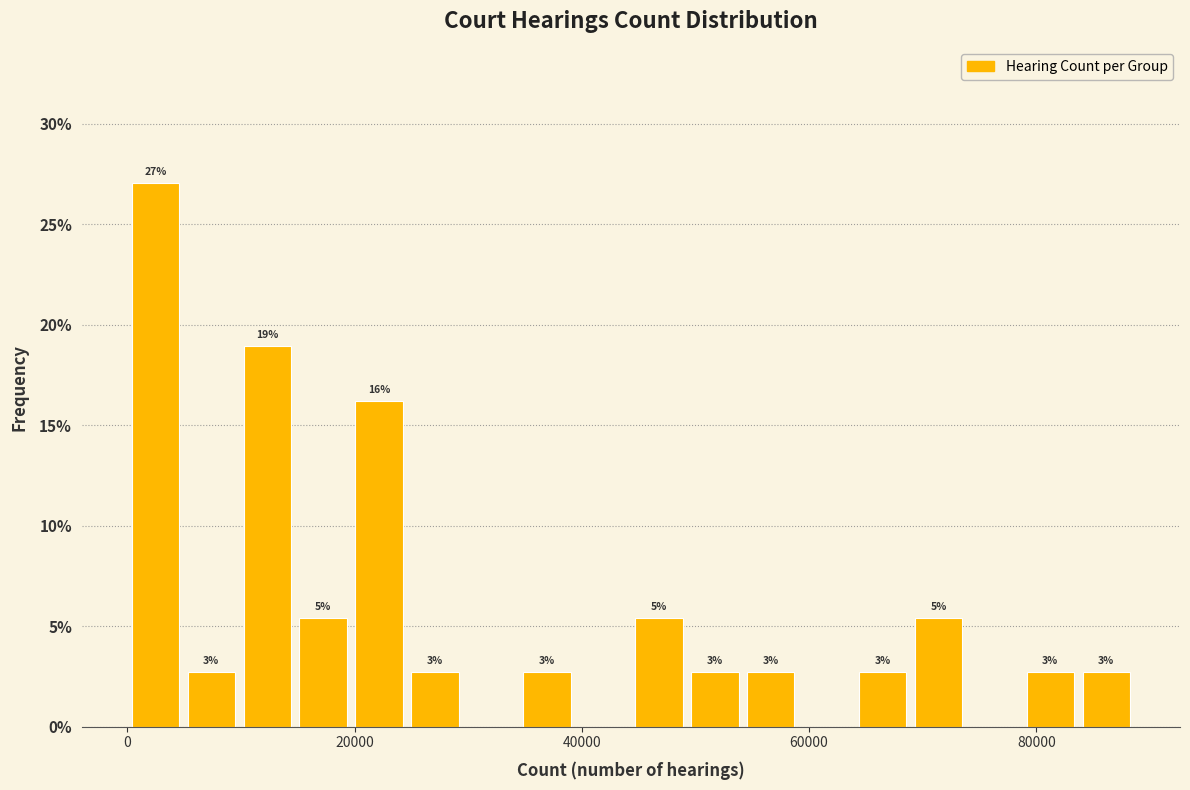

Read against the x-axis, roughly where is the centre of the tallest bar?

2000